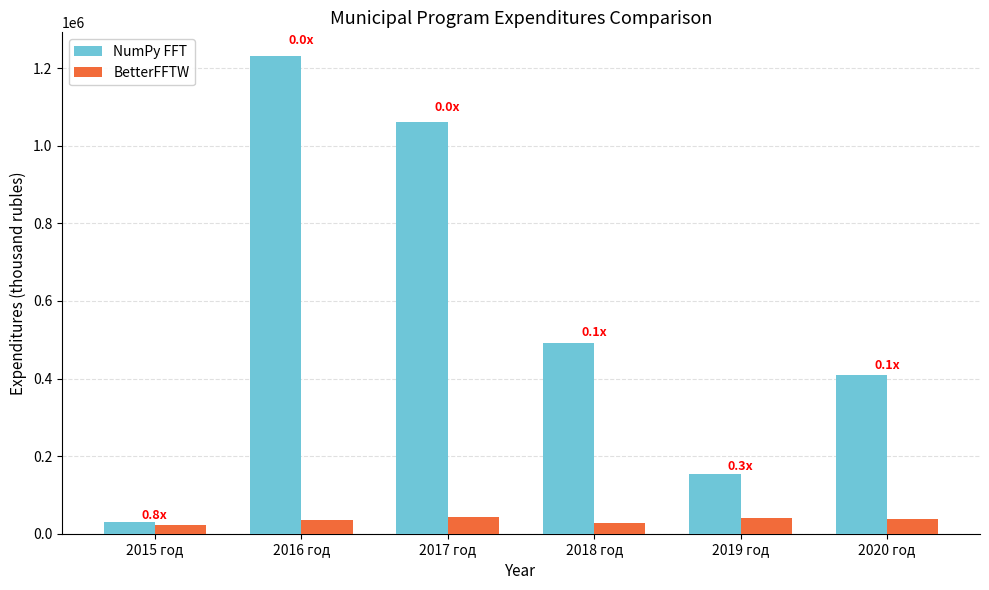

What is the approximate value of NumPy FFT at 2018 год?

490867.2